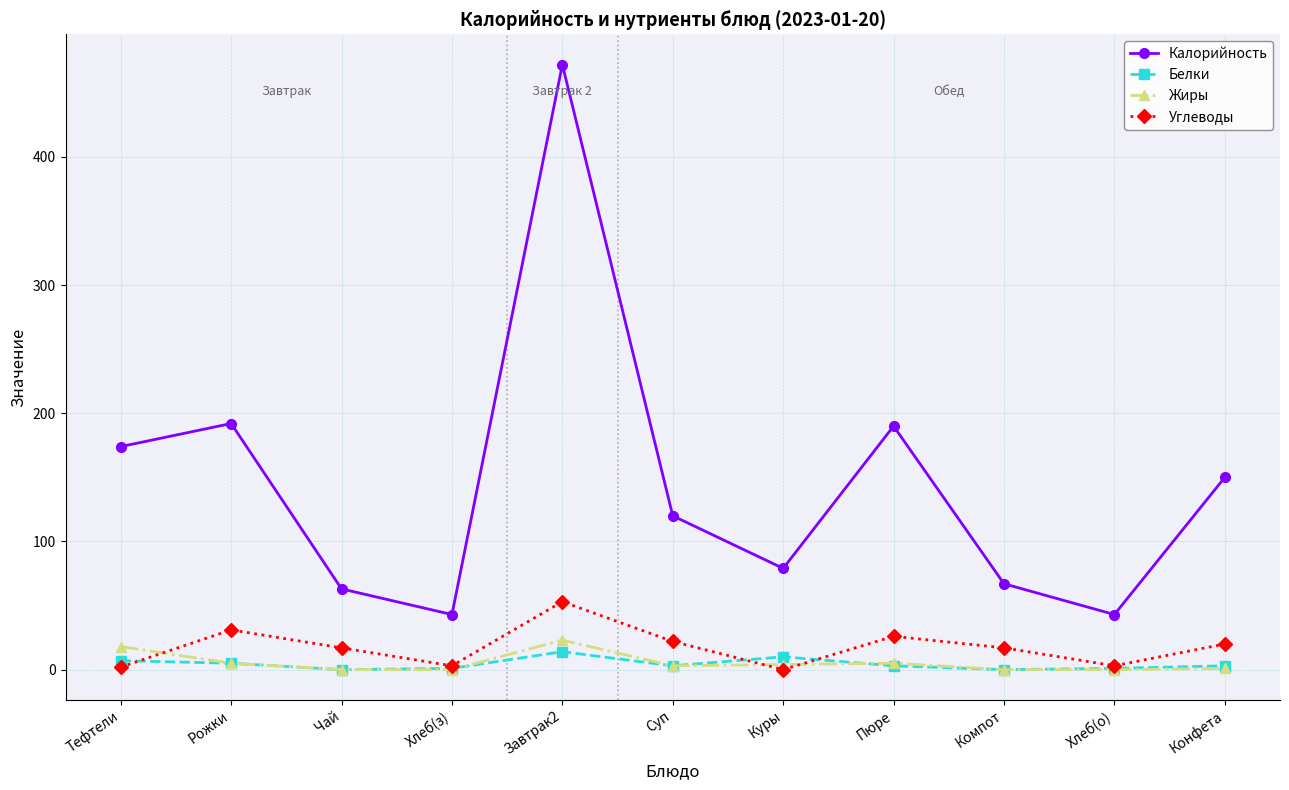

What is the highest value of the Белки series?

14